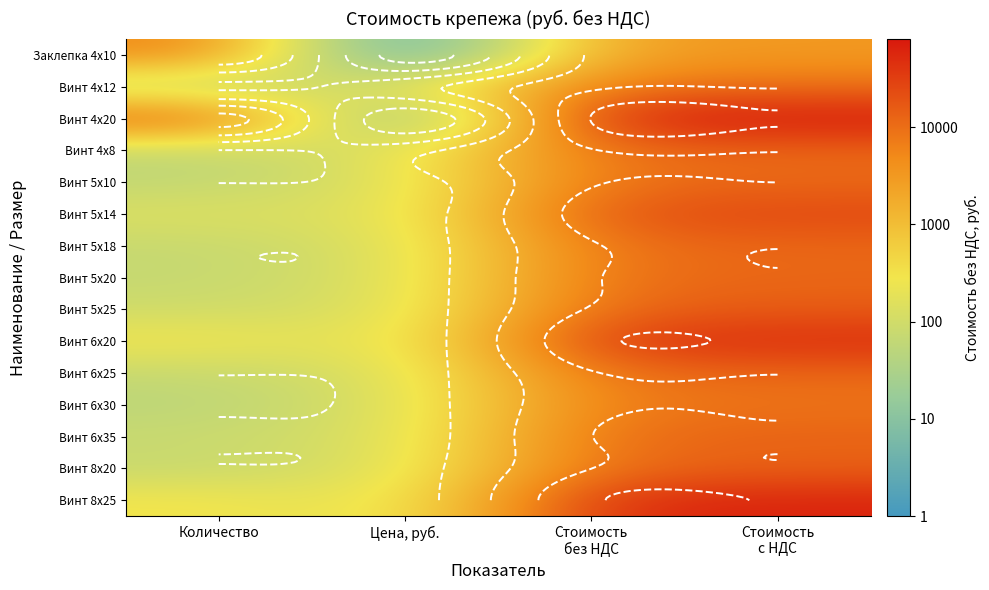

Is the value of Винт 4х8 at Цена, руб. greater than the value of Заклепка 4х10 at Количество?

No